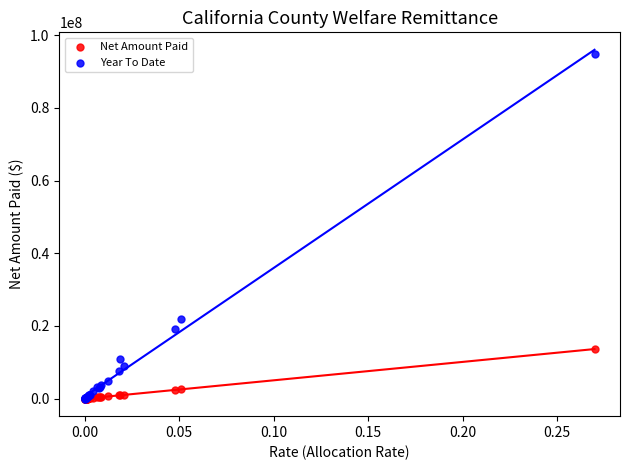

What are all the series names shown in the legend?

Net Amount Paid, Year To Date